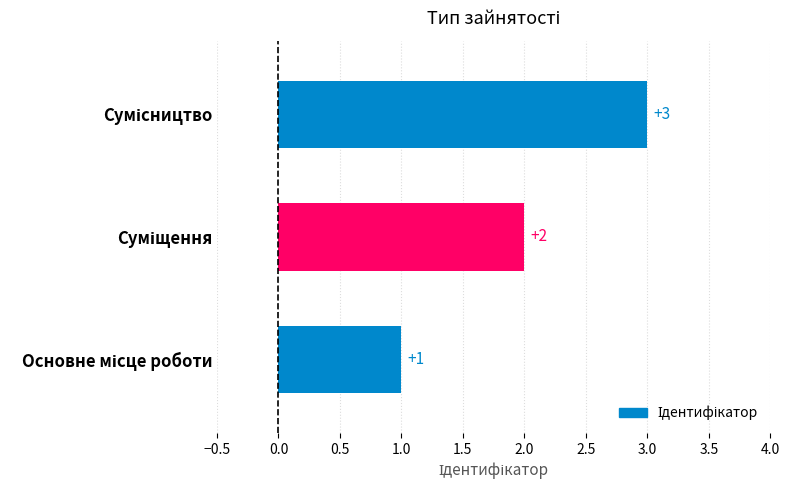

Count the values in the range 1 to 3.

3